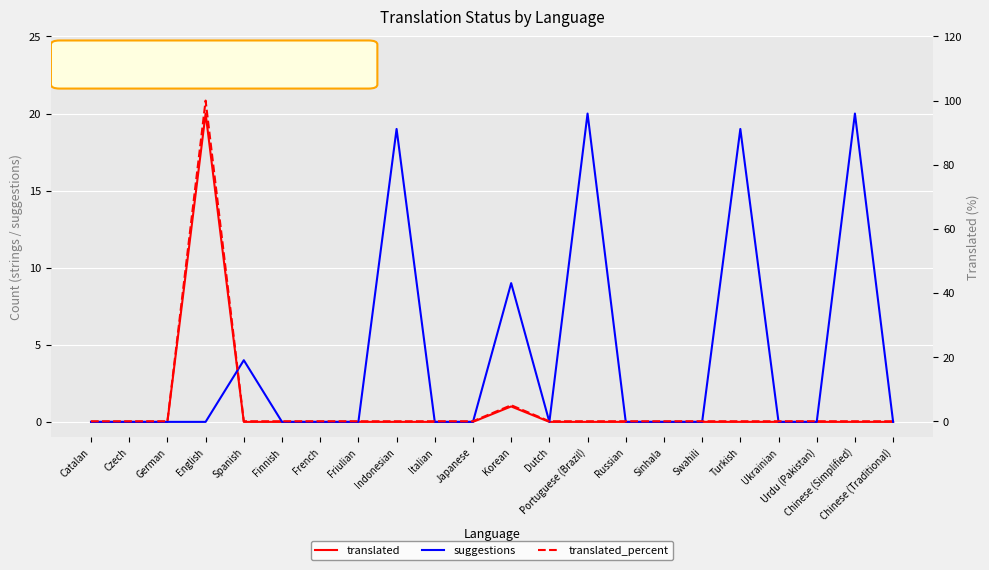

Which category has the lowest value across all series?

Catalan